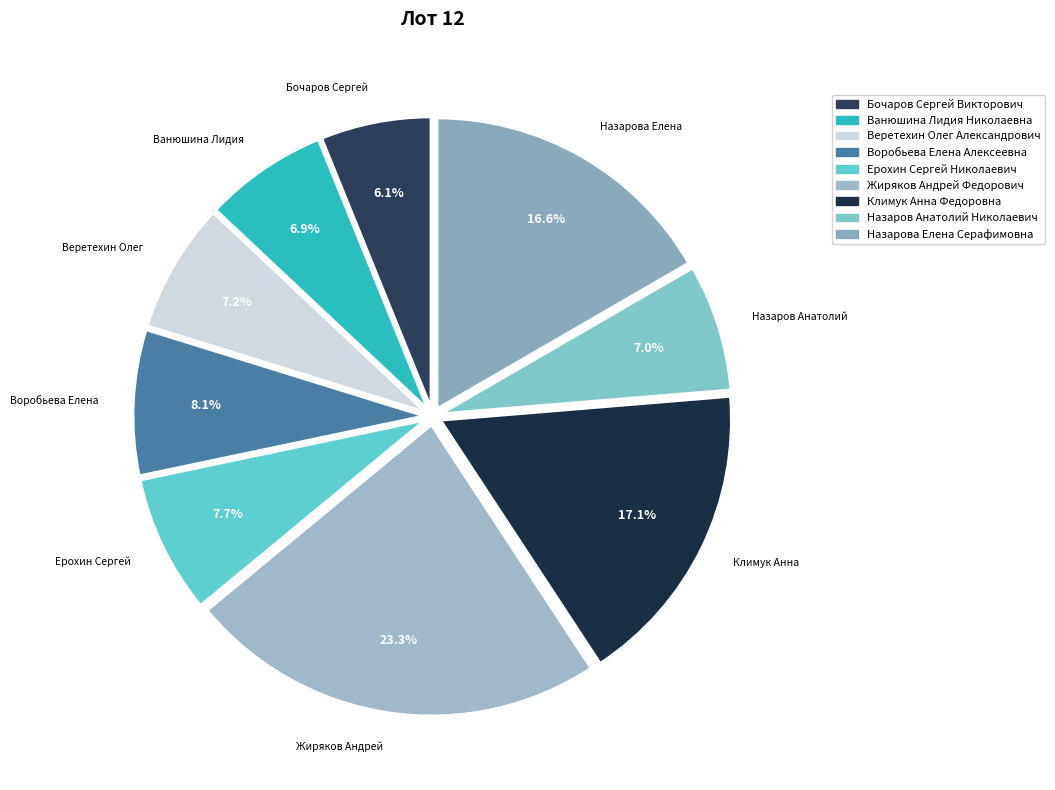

Which slice is the smallest?

Бочаров Сергей Викторович